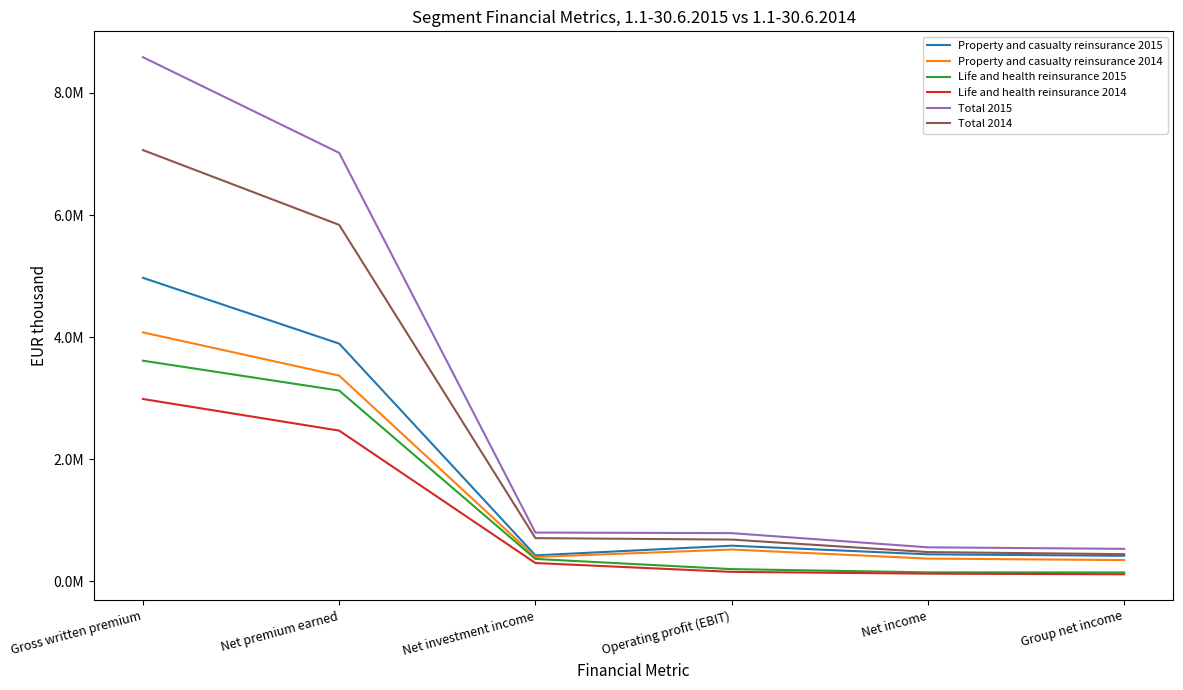

True or false: Property and casualty reinsurance 2014 has a value of 347945 at Group net income.

True